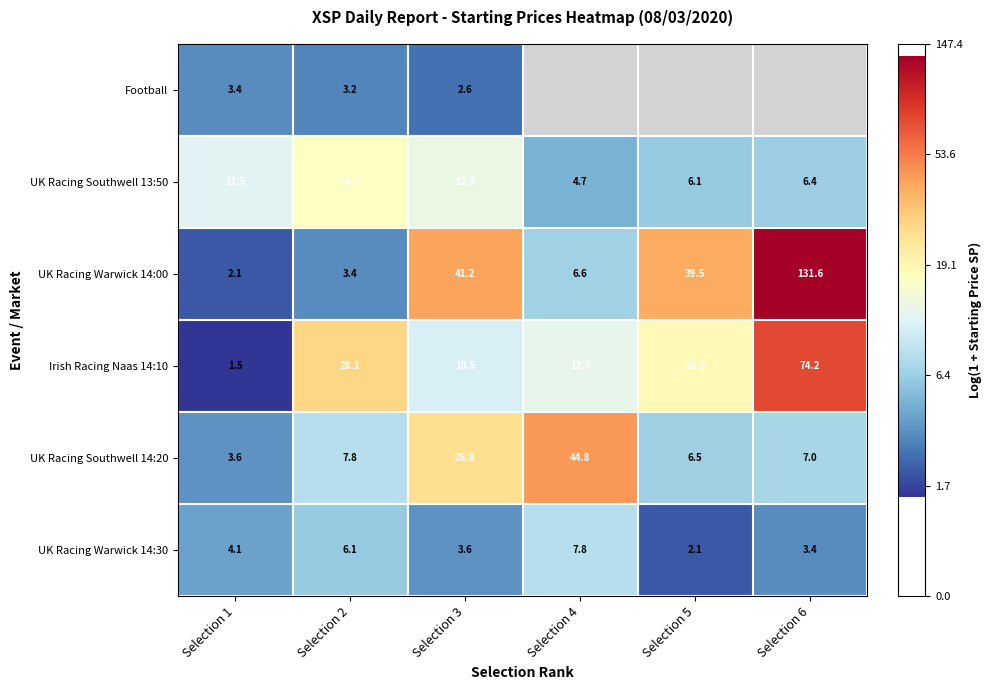

At which label does UK Racing Southwell 13:50 reach its peak?

Selection 2